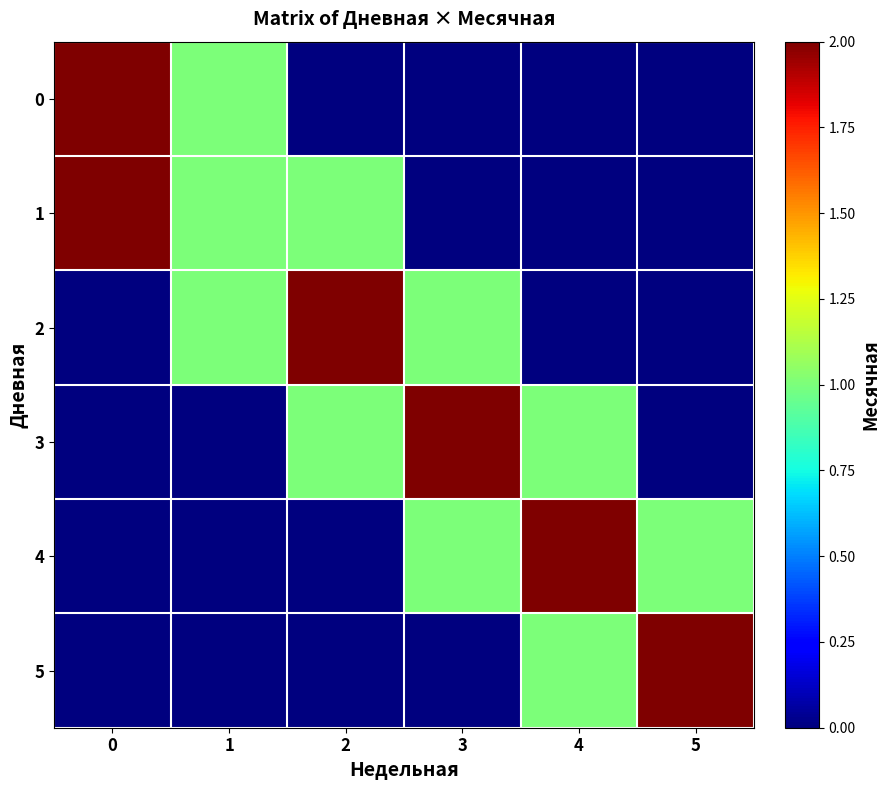

At 5, list the series in order from smallest to largest.

row_0, row_1, row_2, row_3, row_4, row_5